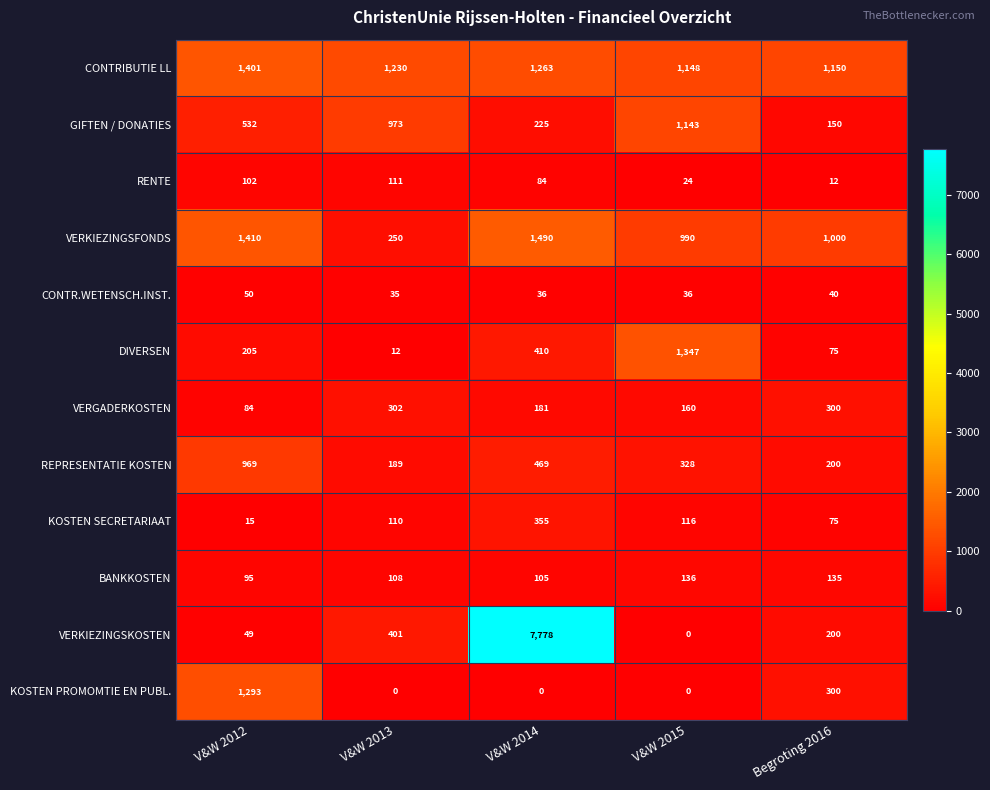

Which series has the largest range (max minus min)?

VERKIEZINGSKOSTEN